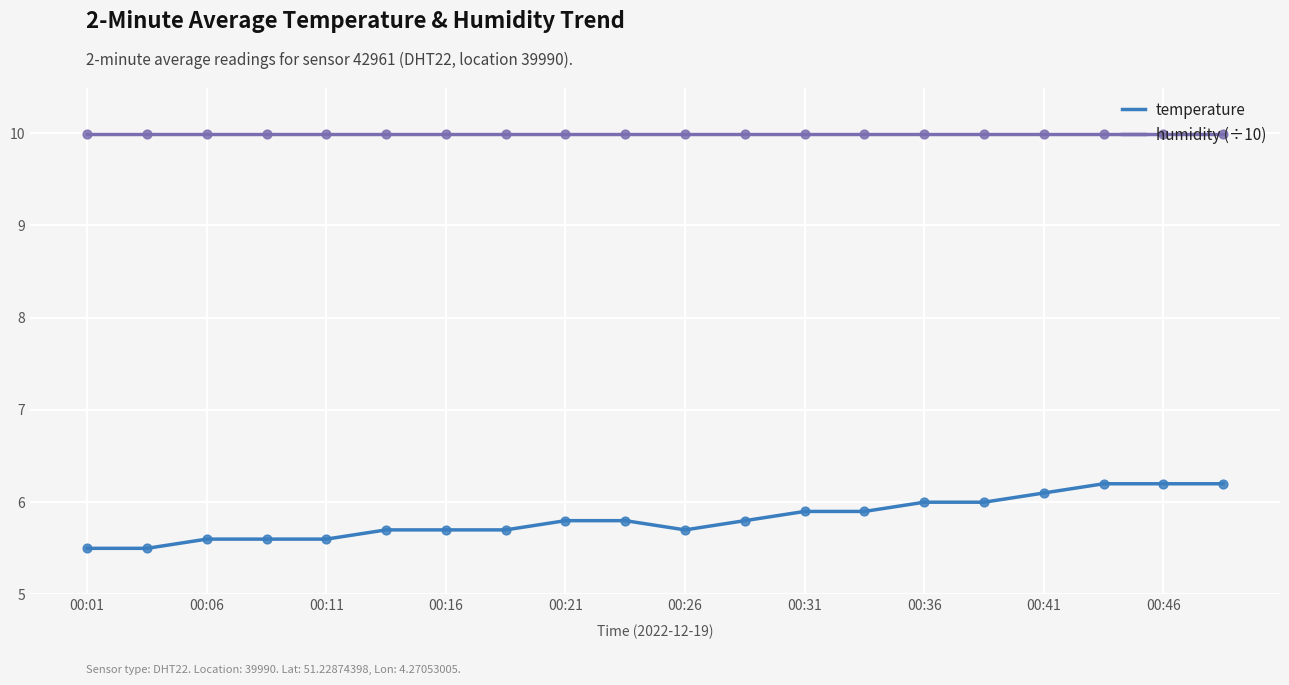

Which series has the largest total across all categories?

humidity (÷10)